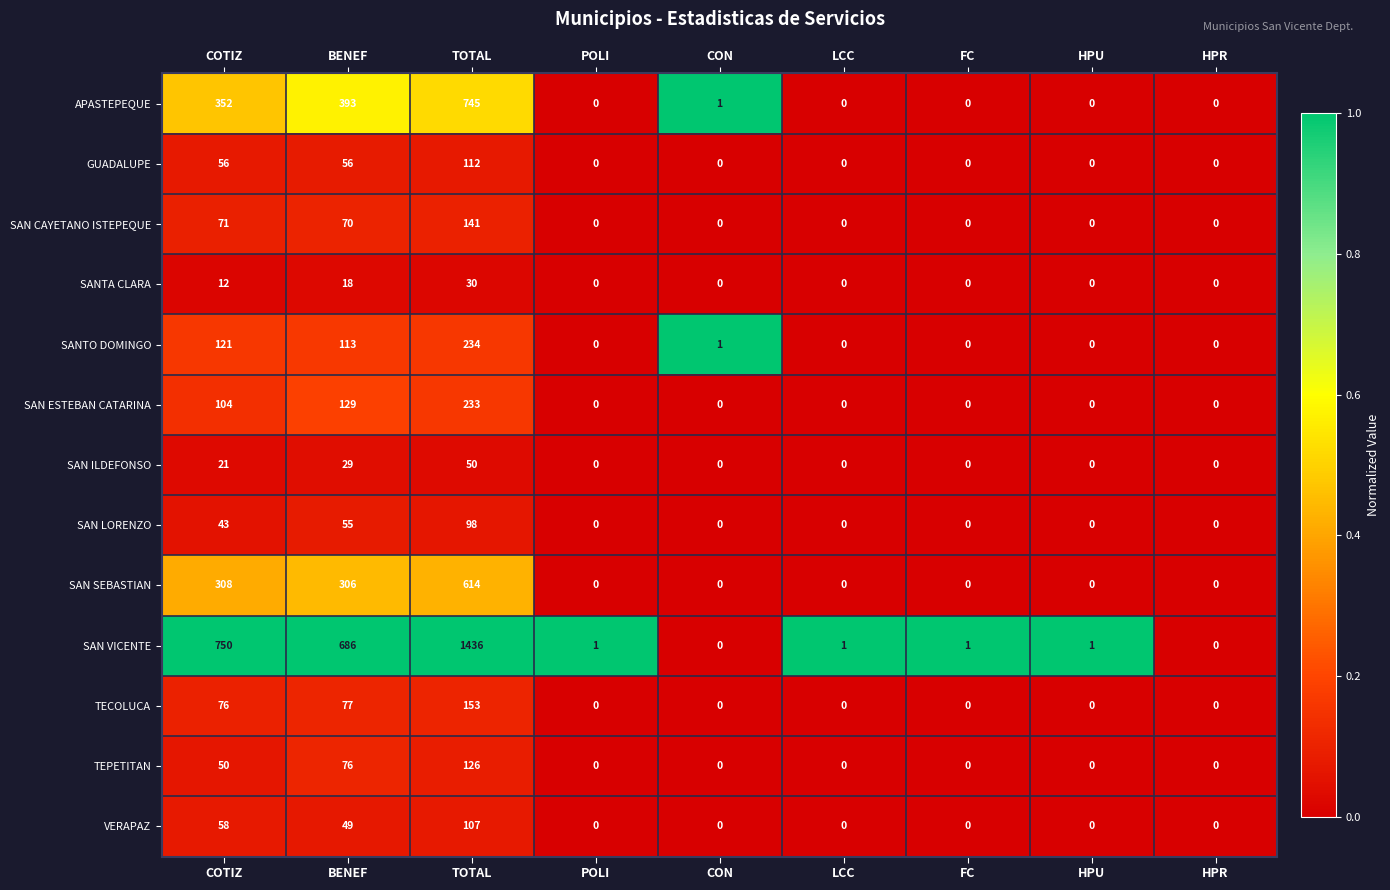

What is the difference between the maximum and minimum values in the SANTO DOMINGO series?

234